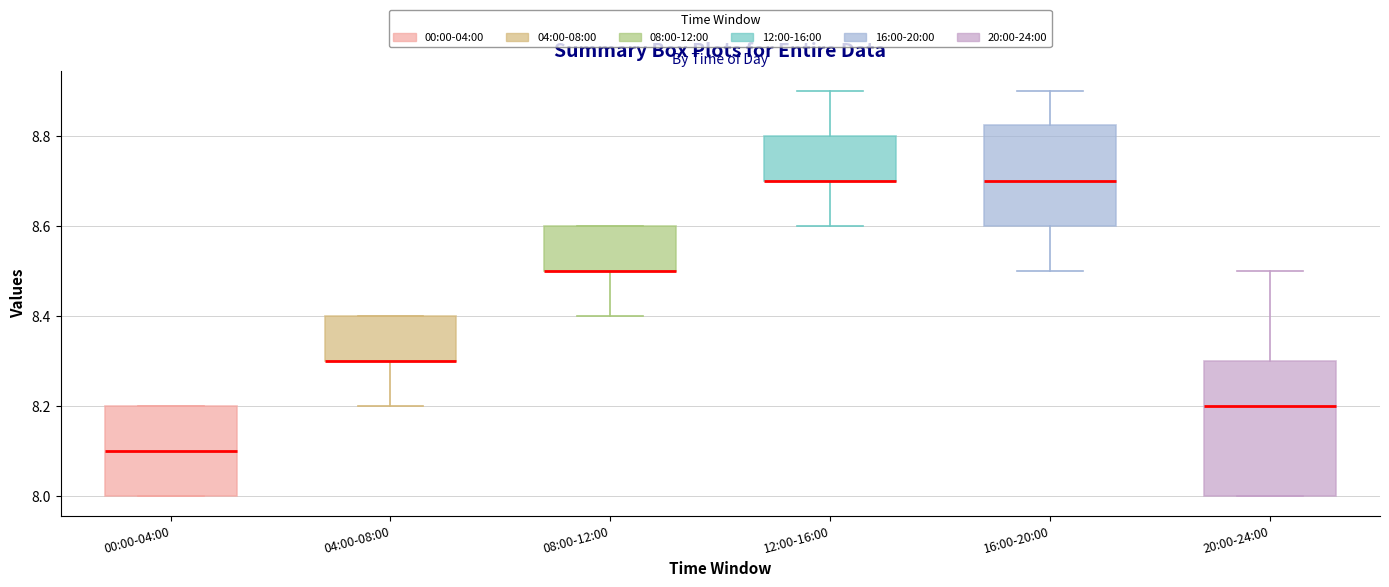

Where does the lower whisker of the box for 04:00-08:00 end on the y-axis? The values are not printed on the chart, so give them approximately, as read against the axis.

8.20